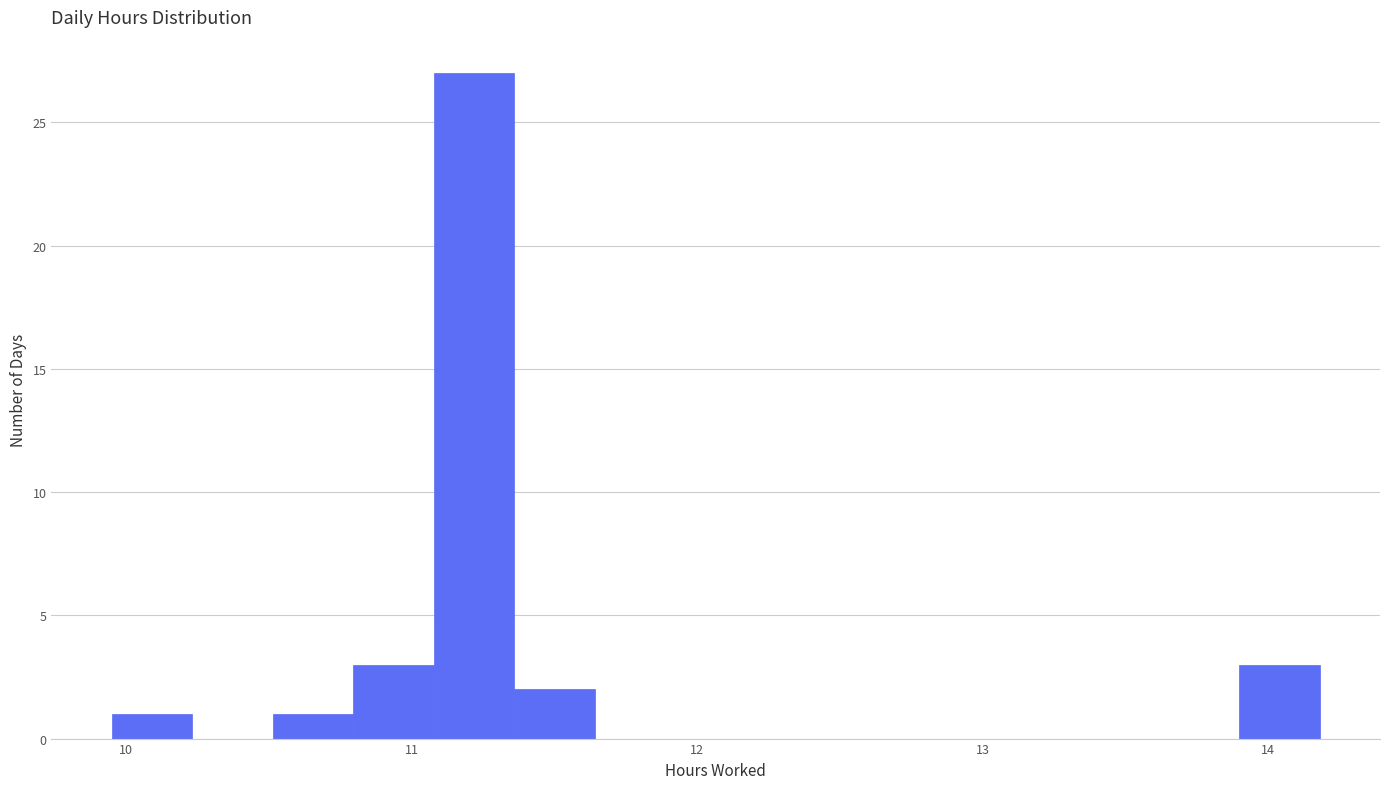

Around what value on the x-axis is the tallest bar? Give the approximate position of its centre, as read against the axis.

11.2